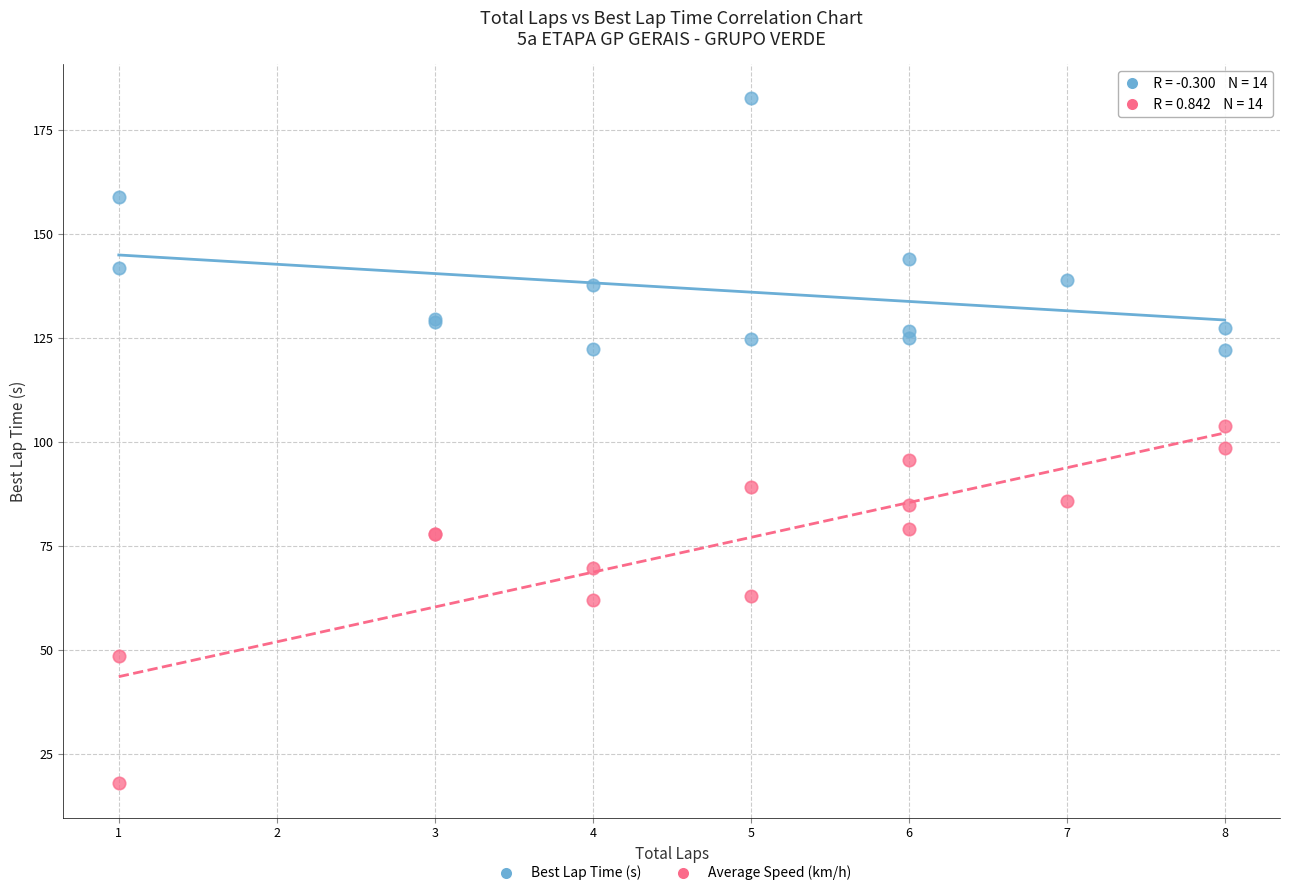

Which series has the widest spread of Y values?

Average Speed (km/h)